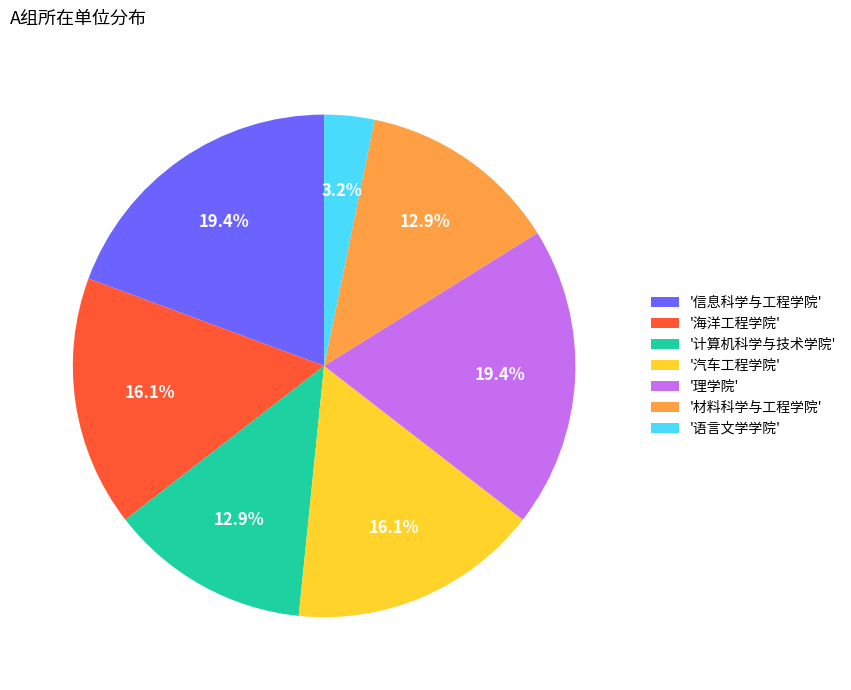

Is there any slice that represents more than half of the pie?

No